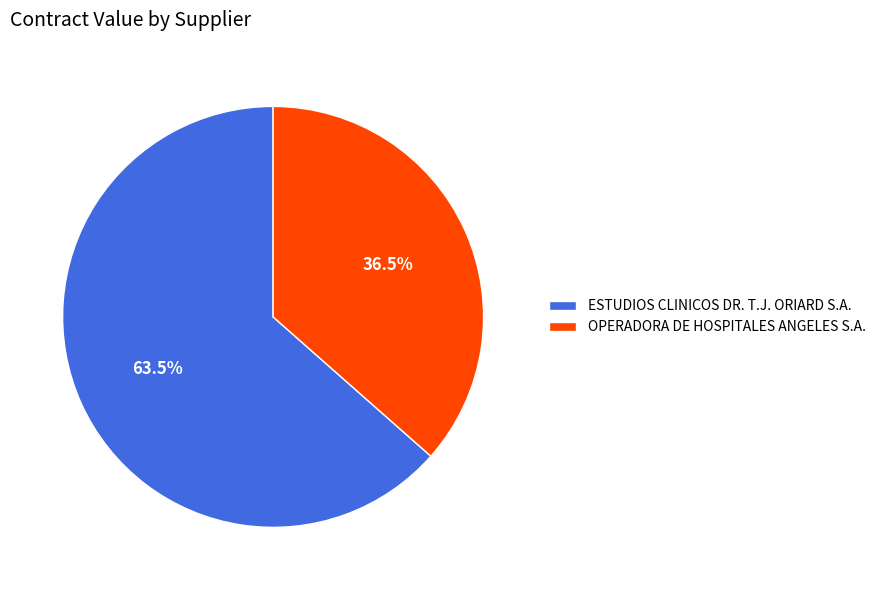

Which category has the biggest portion of the pie?

ESTUDIOS CLINICOS DR. T.J. ORIARD S.A.